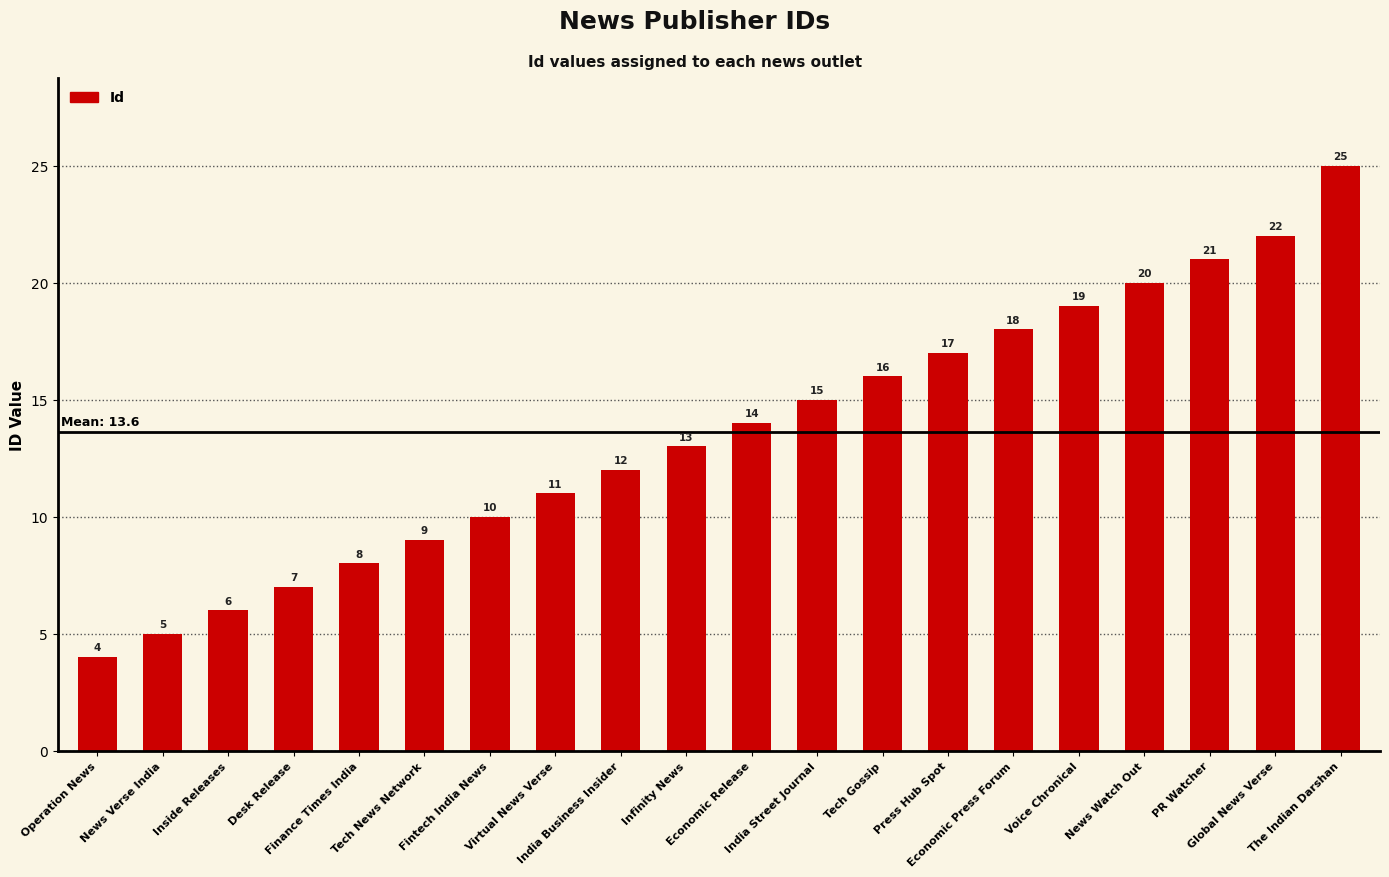

Which has a higher value, The Indian Darshan or Finance Times India?

The Indian Darshan